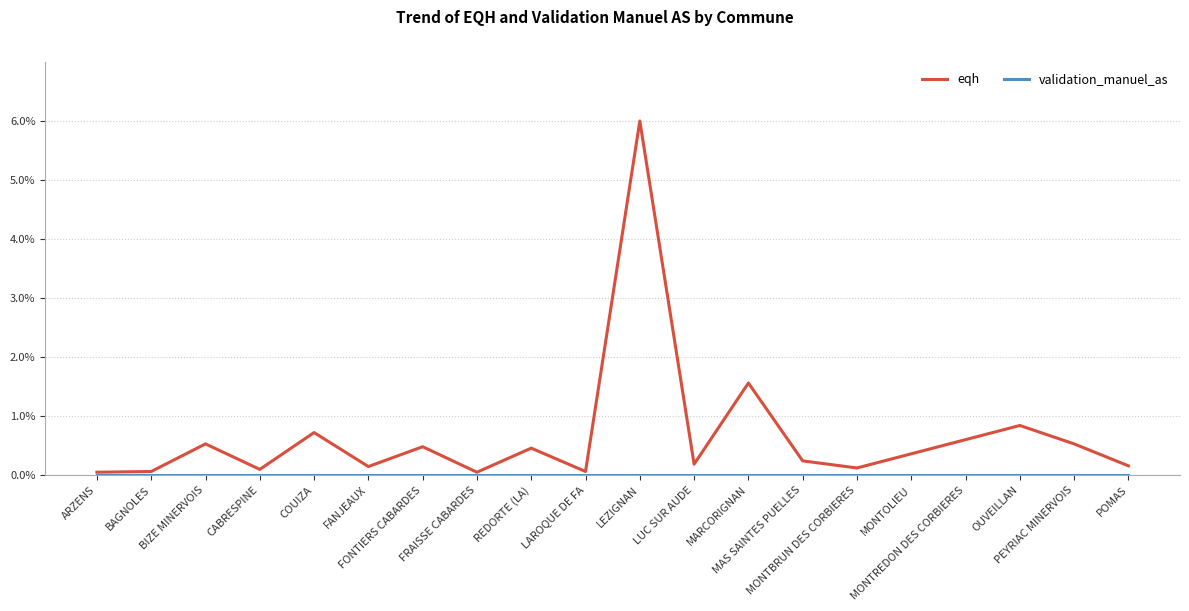

Which series has the largest total across all categories?

eqh